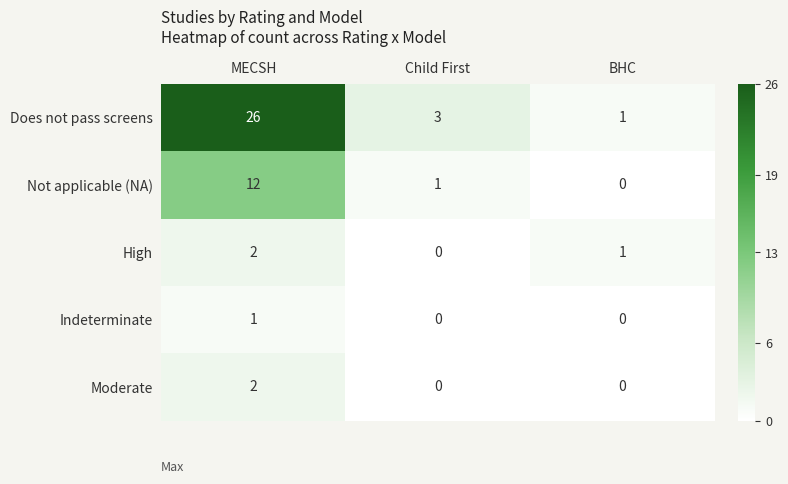

What is the total value across all series at BHC?

2